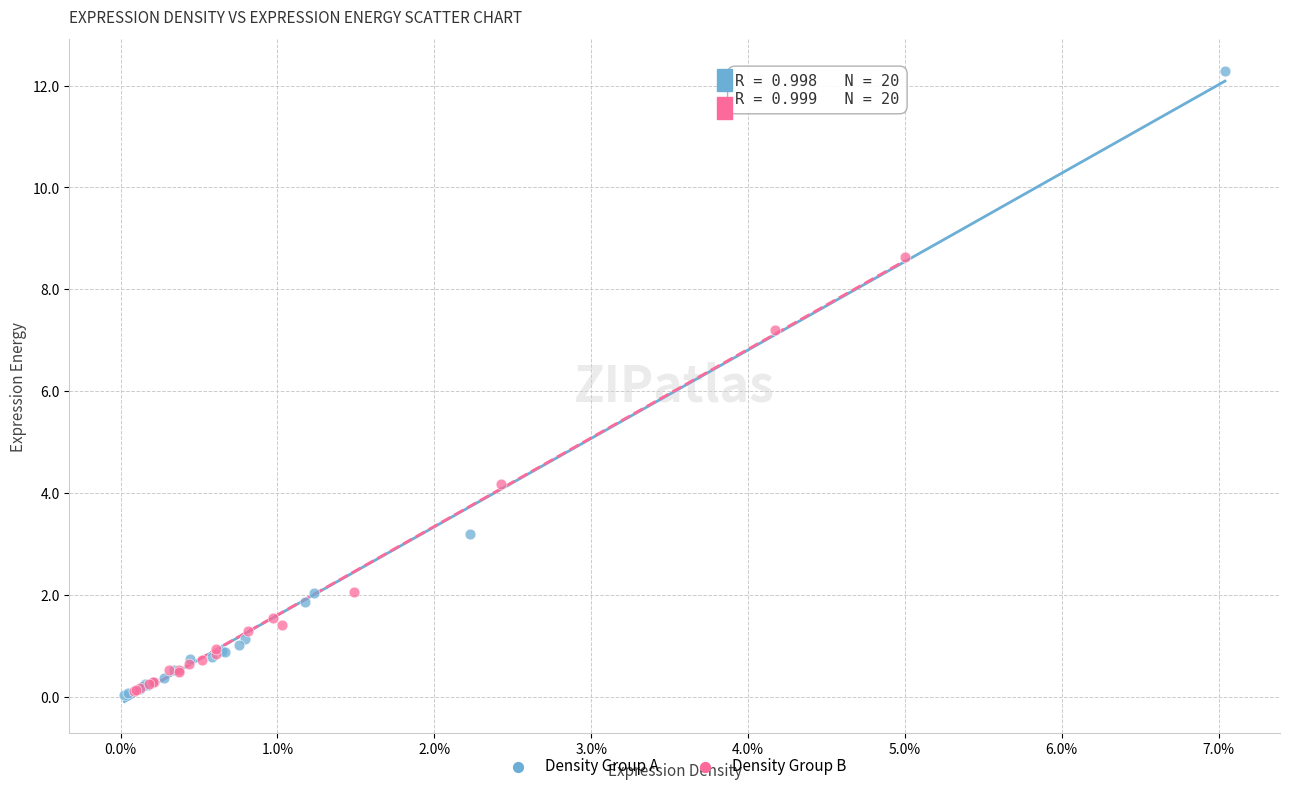

Which series contains the highest Y value?

Density Group A